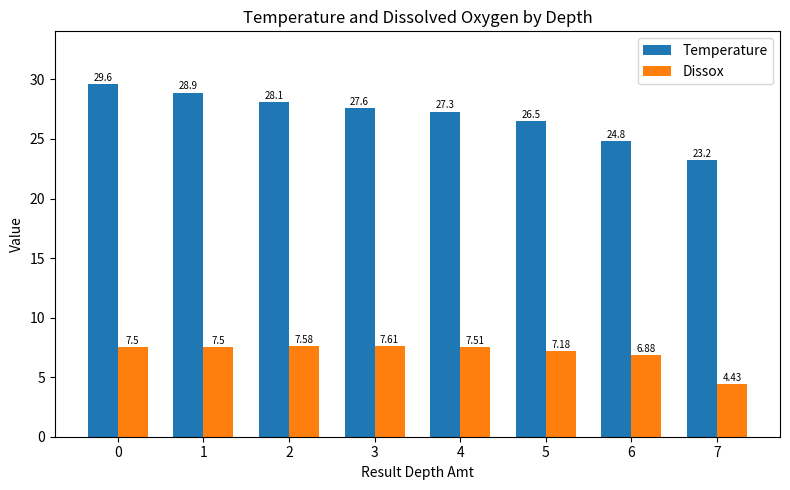

Which series has the widest spread of values?

Temperature